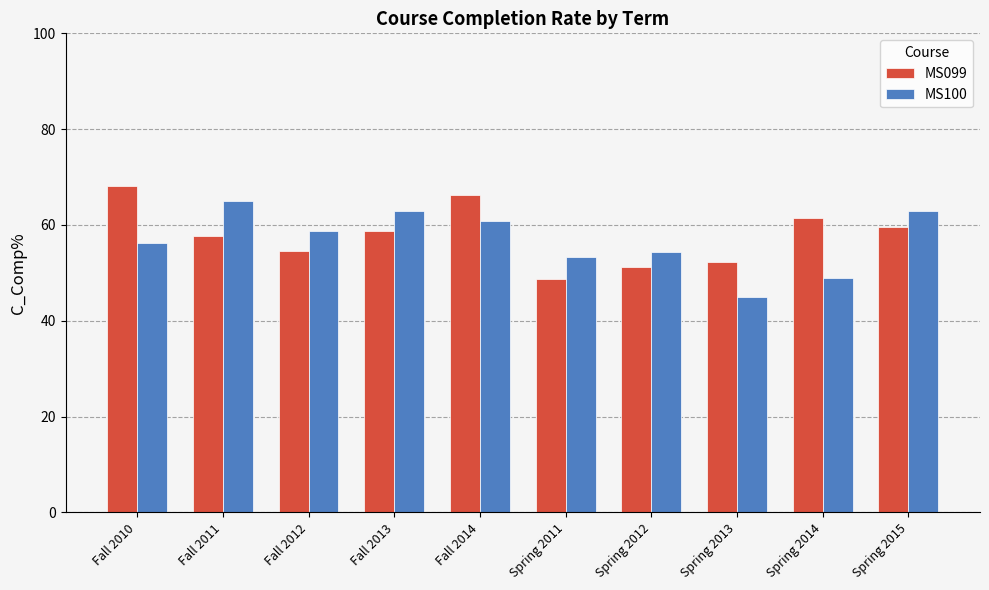

What is the label of the 3rd bar from the left?

Fall 2012